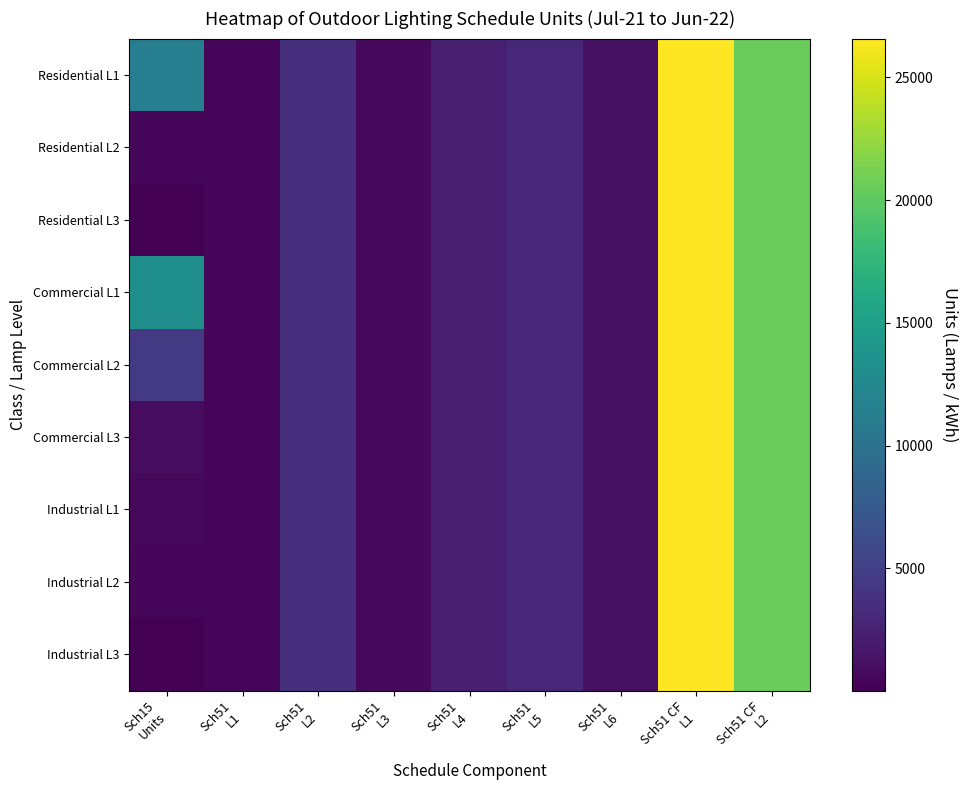

Reading left to right, transcribe all the data shown in this chart.

Residential L1: Sch15
Units=11359.0	Sch51
L1=382.9	Sch51
L2=3558.2	Sch51
L3=670.3	Sch51
L4=2337.4	Sch51
L5=2940.6	Sch51
L6=1226.7	Sch51 CF
L1=26579.1	Sch51 CF
L2=20543.5
Residential L2: Sch15
Units=526.3	Sch51
L1=382.9	Sch51
L2=3558.2	Sch51
L3=670.3	Sch51
L4=2337.4	Sch51
L5=2940.6	Sch51
L6=1226.7	Sch51 CF
L1=26579.1	Sch51 CF
L2=20543.5
Residential L3: Sch15
Units=24.0	Sch51
L1=382.9	Sch51
L2=3558.2	Sch51
L3=670.3	Sch51
L4=2337.4	Sch51
L5=2940.6	Sch51
L6=1226.7	Sch51 CF
L1=26579.1	Sch51 CF
L2=20543.5
Commercial L1: Sch15
Units=13292.4	Sch51
L1=382.9	Sch51
L2=3558.2	Sch51
L3=670.3	Sch51
L4=2337.4	Sch51
L5=2940.6	Sch51
L6=1226.7	Sch51 CF
L1=26579.1	Sch51 CF
L2=20543.5
Commercial L2: Sch15
Units=4567.0	Sch51
L1=382.9	Sch51
L2=3558.2	Sch51
L3=670.3	Sch51
L4=2337.4	Sch51
L5=2940.6	Sch51
L6=1226.7	Sch51 CF
L1=26579.1	Sch51 CF
L2=20543.5
Commercial L3: Sch15
Units=953.1	Sch51
L1=382.9	Sch51
L2=3558.2	Sch51
L3=670.3	Sch51
L4=2337.4	Sch51
L5=2940.6	Sch51
L6=1226.7	Sch51 CF
L1=26579.1	Sch51 CF
L2=20543.5
Industrial L1: Sch15
Units=553.8	Sch51
L1=382.9	Sch51
L2=3558.2	Sch51
L3=670.3	Sch51
L4=2337.4	Sch51
L5=2940.6	Sch51
L6=1226.7	Sch51 CF
L1=26579.1	Sch51 CF
L2=20543.5
Industrial L2: Sch15
Units=432.0	Sch51
L1=382.9	Sch51
L2=3558.2	Sch51
L3=670.3	Sch51
L4=2337.4	Sch51
L5=2940.6	Sch51
L6=1226.7	Sch51 CF
L1=26579.1	Sch51 CF
L2=20543.5
Industrial L3: Sch15
Units=36.0	Sch51
L1=382.9	Sch51
L2=3558.2	Sch51
L3=670.3	Sch51
L4=2337.4	Sch51
L5=2940.6	Sch51
L6=1226.7	Sch51 CF
L1=26579.1	Sch51 CF
L2=20543.5